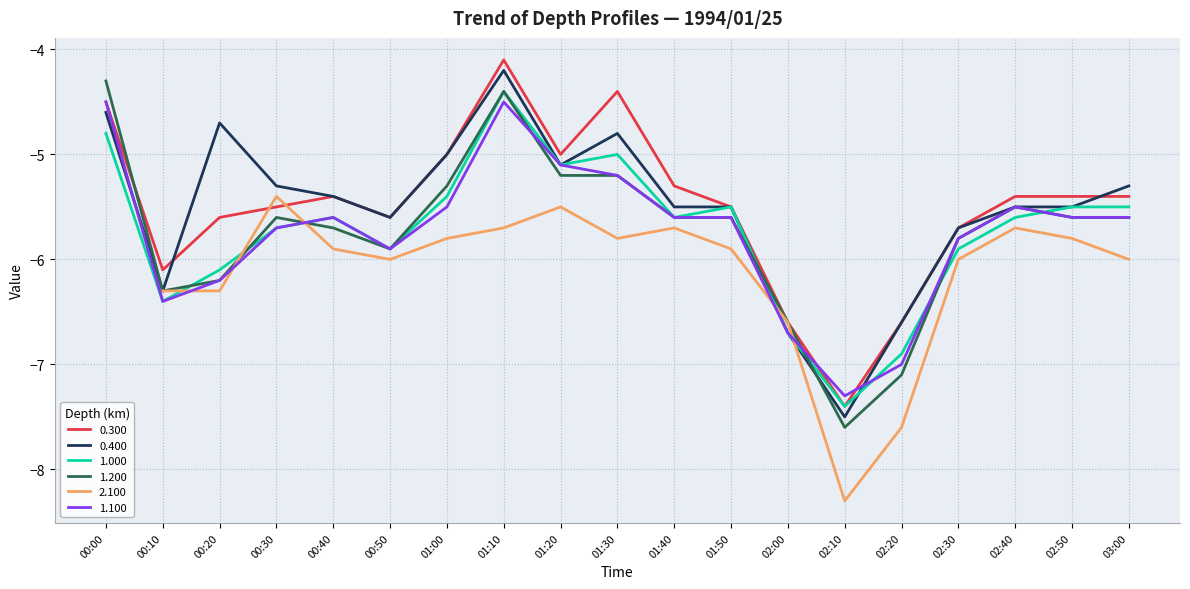

What is the minimum value for 1.200?

-7.6